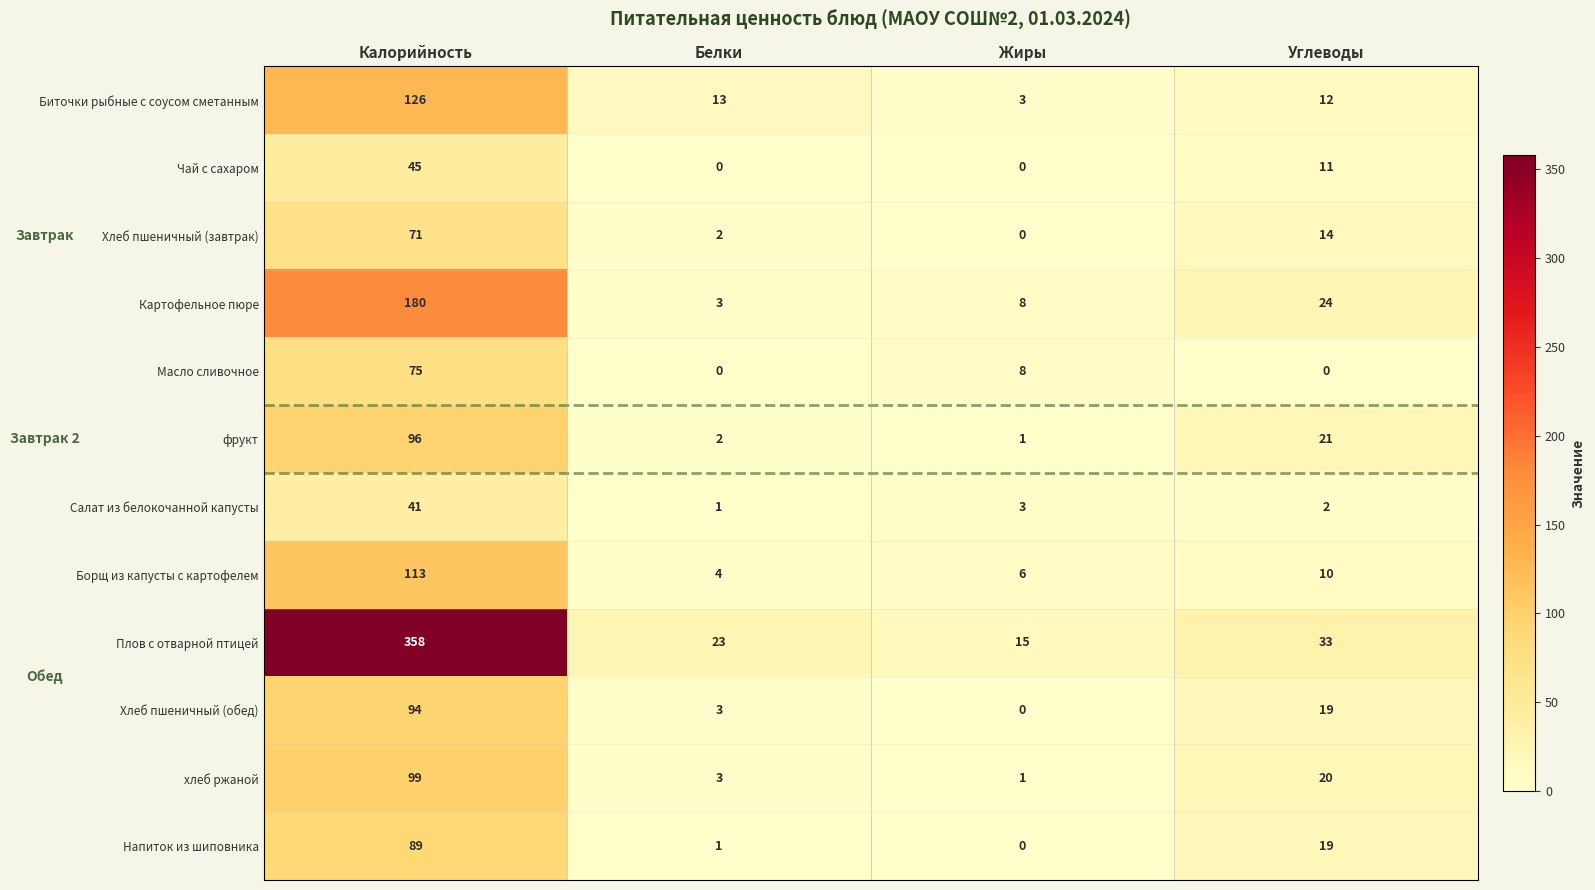

What is the difference between the Хлеб пшеничный (обед) values at Жиры and Углеводы?

19